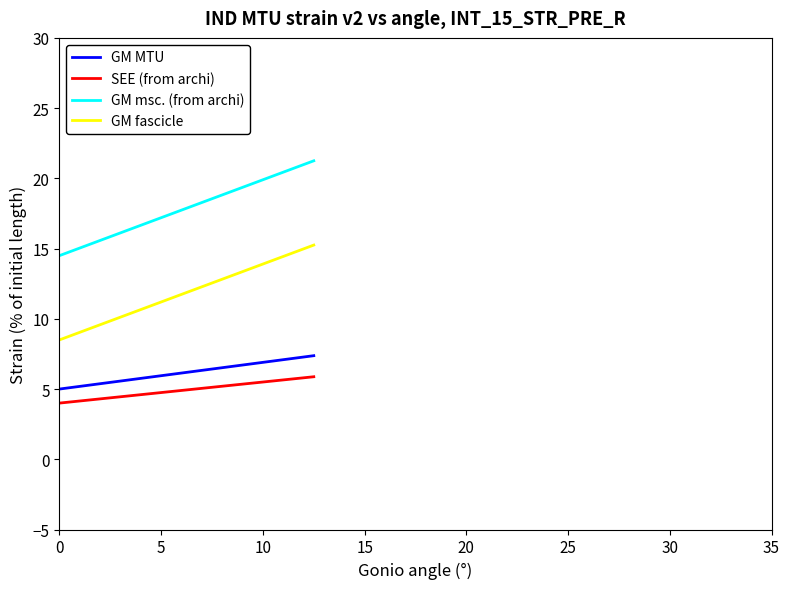

What is the difference between the maximum and minimum values in the SEE (from archi) series?

1.9